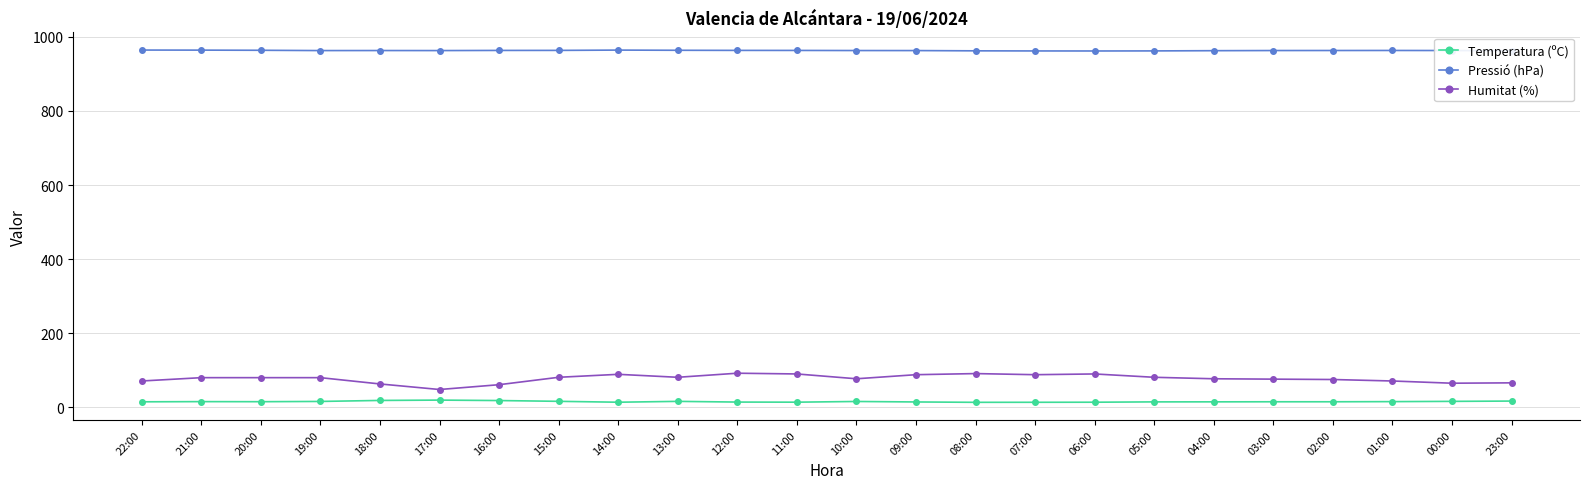

What is the label of the 9th point from the left?

14:00